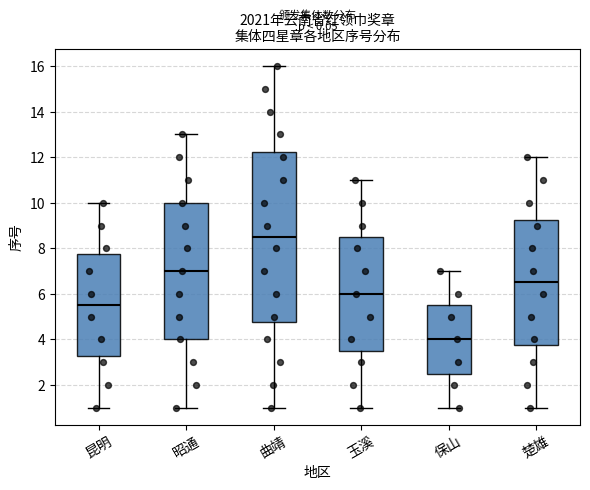

Reading left to right, read every box against the y-axis: the position of its median line, the range the box covers, and the ends of its whiskers. The values are not printed on the chart, so give them approximately, as read against the axis.

昆明: median 5.6, box 3.2 to 7.8, whiskers 1.0 to 10.0
昭通: median 7.0, box 4.0 to 10.0, whiskers 1.0 to 13.0
曲靖: median 8.6, box 4.8 to 12.2, whiskers 1.0 to 16.0
玉溪: median 6.0, box 3.6 to 8.6, whiskers 1.0 to 11.0
保山: median 4.0, box 2.6 to 5.6, whiskers 1.0 to 7.0
楚雄: median 6.6, box 3.8 to 9.2, whiskers 1.0 to 12.0